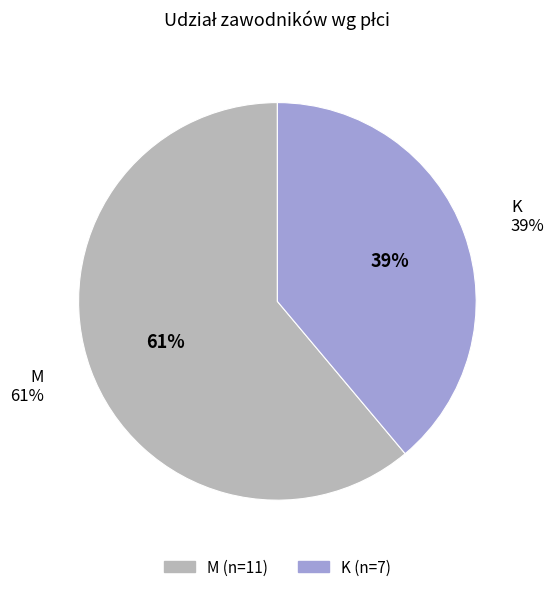

Is it true that M is 76% of the pie?

False